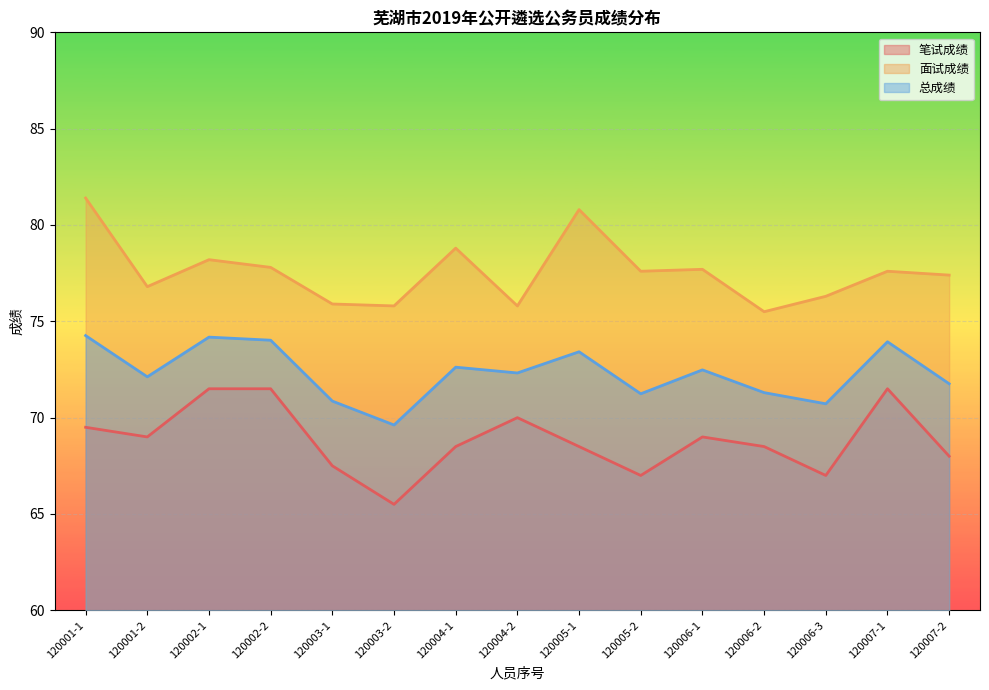

Reading left to right, transcribe all the data shown in this chart.

笔试成绩: 120001-1=69.5	120001-2=69.0	120002-1=71.5	120002-2=71.5	120003-1=67.5	120003-2=65.5	120004-1=68.5	120004-2=70.0	120005-1=68.5	120005-2=67.0	120006-1=69.0	120006-2=68.5	120006-3=67.0	120007-1=71.5	120007-2=68.0
面试成绩: 120001-1=81.4	120001-2=76.8	120002-1=78.2	120002-2=77.8	120003-1=75.9	120003-2=75.8	120004-1=78.8	120004-2=75.8	120005-1=80.8	120005-2=77.6	120006-1=77.7	120006-2=75.5	120006-3=76.3	120007-1=77.6	120007-2=77.4
总成绩: 120001-1=74.3	120001-2=72.1	120002-1=74.2	120002-2=74.0	120003-1=70.9	120003-2=69.6	120004-1=72.6	120004-2=72.3	120005-1=73.4	120005-2=71.2	120006-1=72.5	120006-2=71.3	120006-3=70.7	120007-1=73.9	120007-2=71.8